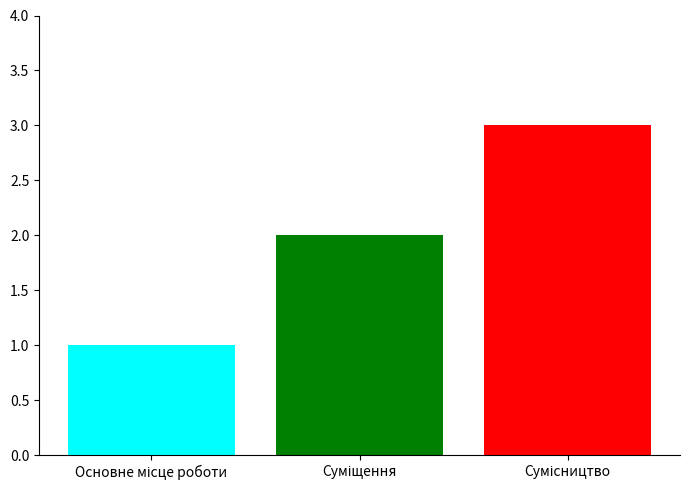

Count the number of categories in the chart.

1